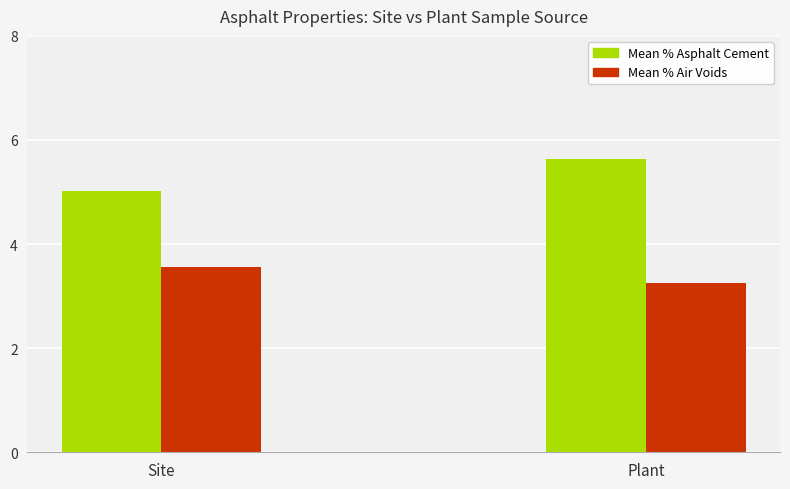

What is the label of the 1st bar from the right?

Plant